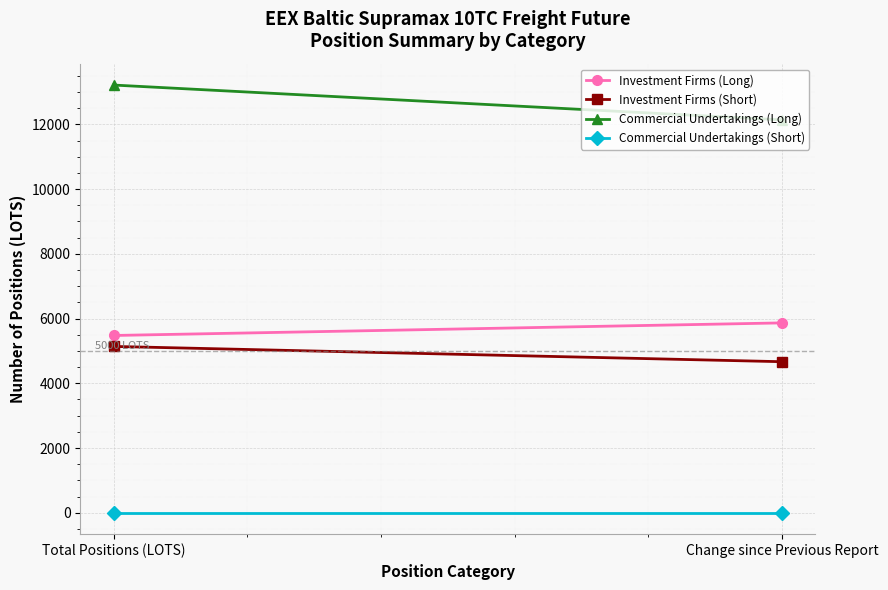

What is the sum of all Commercial Undertakings (Long) values?

25351.5